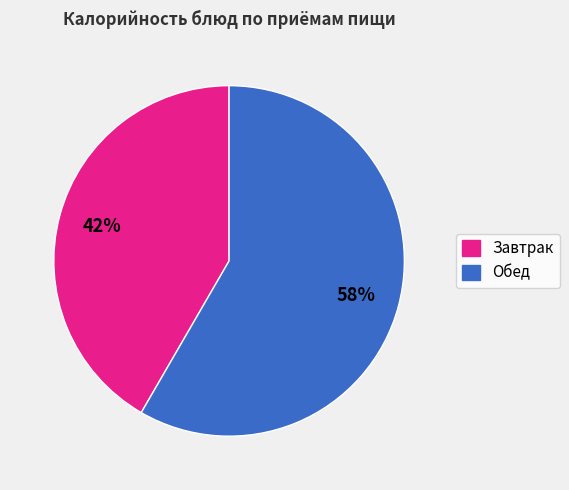

To the nearest percent, what is the average slice percentage?

50%